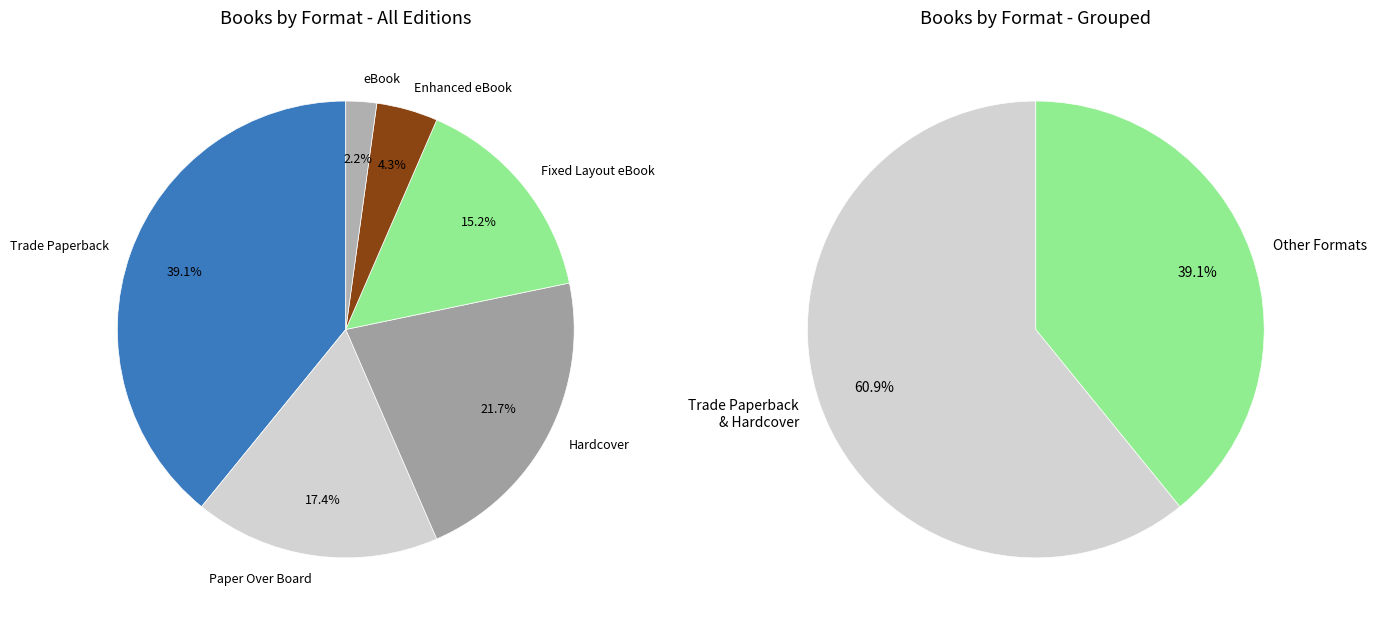

What is the change in value from Fixed Layout eBook to eBook?

-6